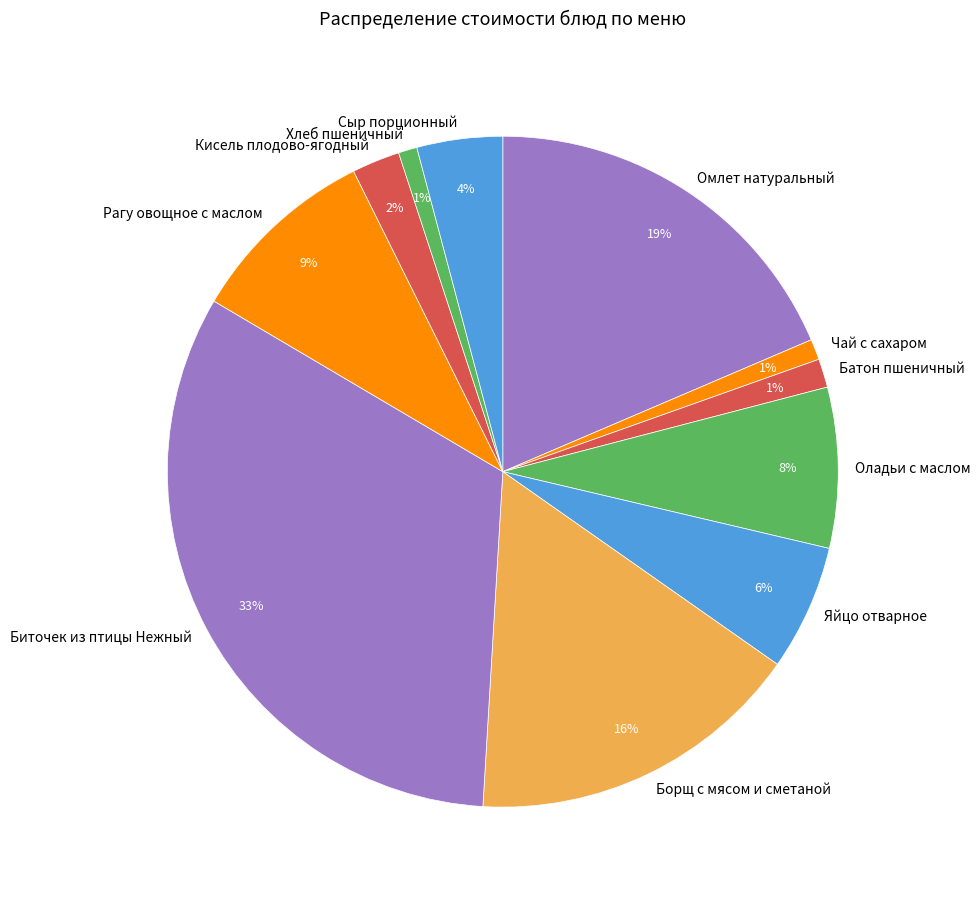

To the nearest percent, what is the difference between the Кисель плодово-ягодный and Сыр порционный slice percentages?

2%